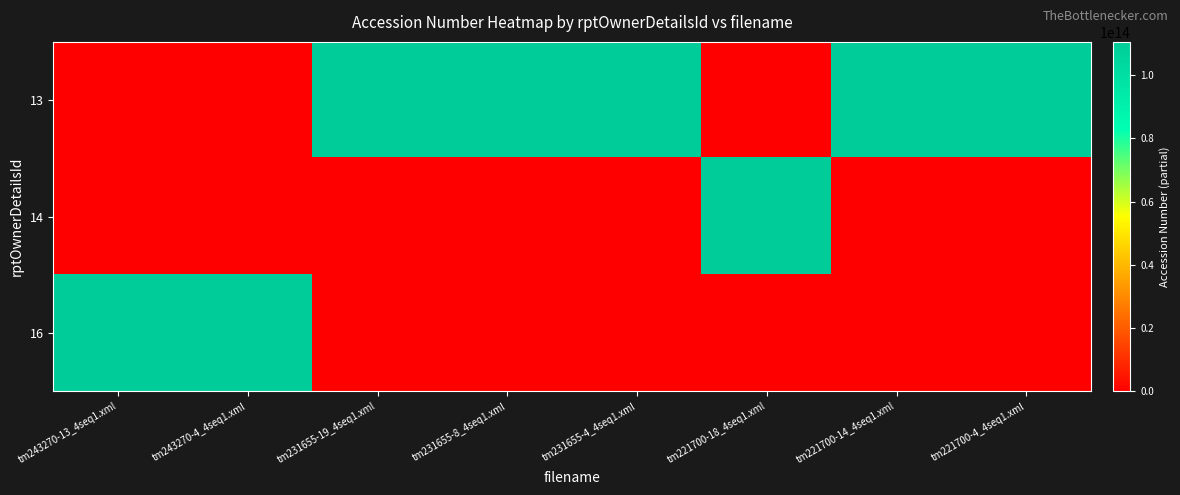

List the series in order of their overall mean, lowest first.

14, 16, 13